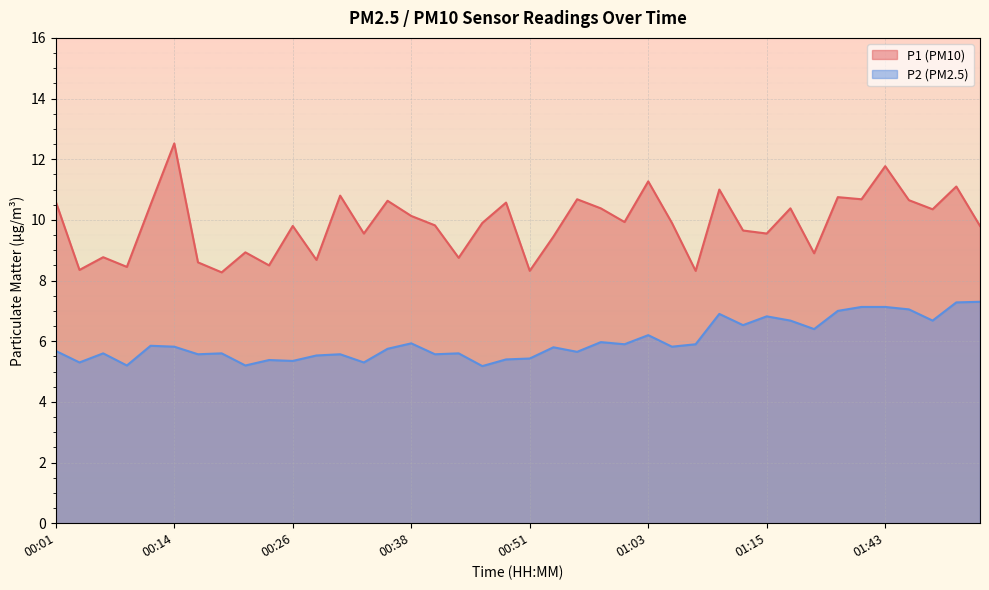

The P2 series shows 7.3 at 01:54. True or false?

True